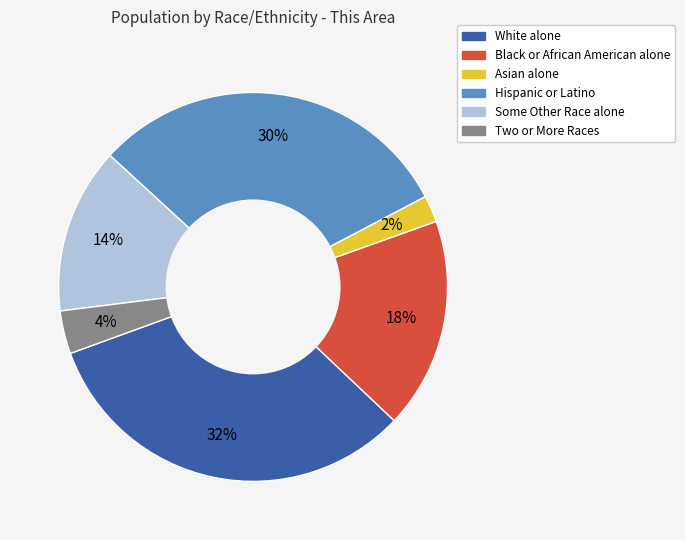

How many slices are in this pie chart?

6